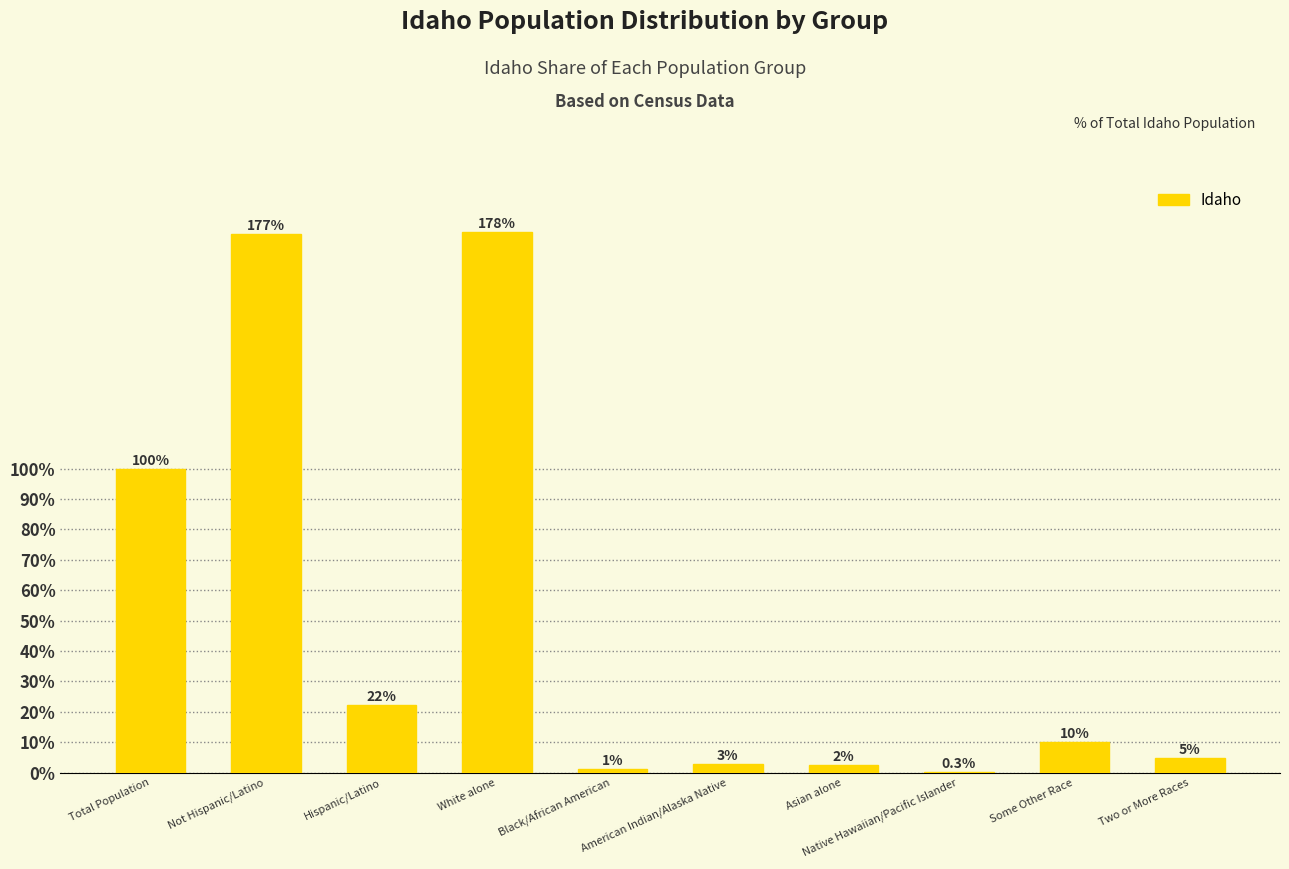

Is it true that the value at Not Hispanic/Latino is 67.1?

False